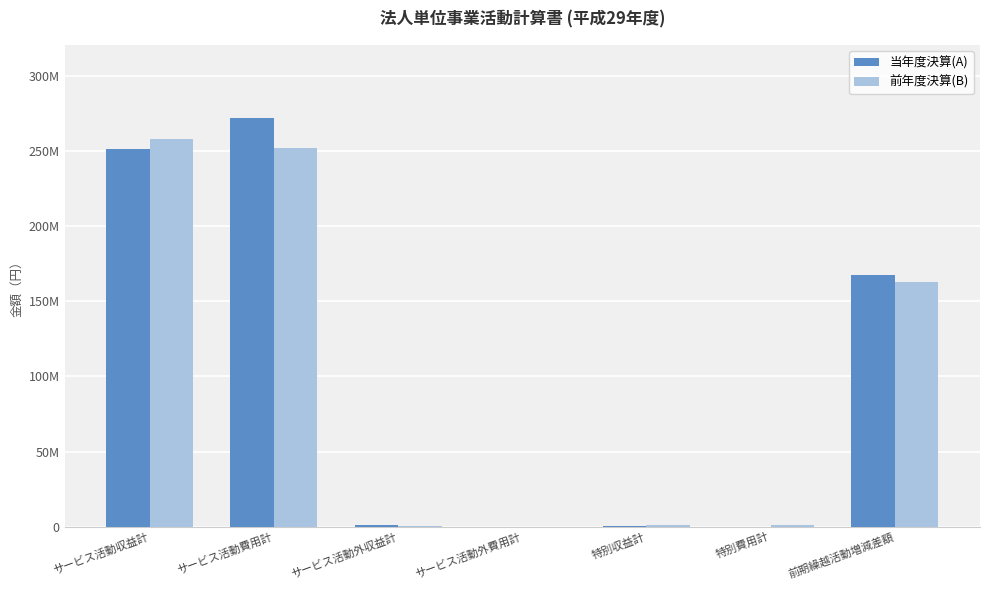

Which label corresponds to the largest value in the chart?

サービス活動費用計